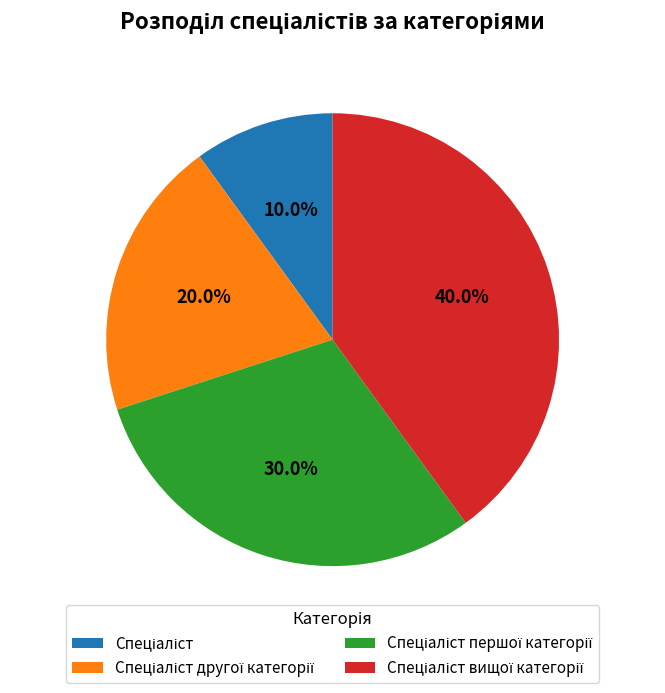

Is there a majority slice in this chart?

No